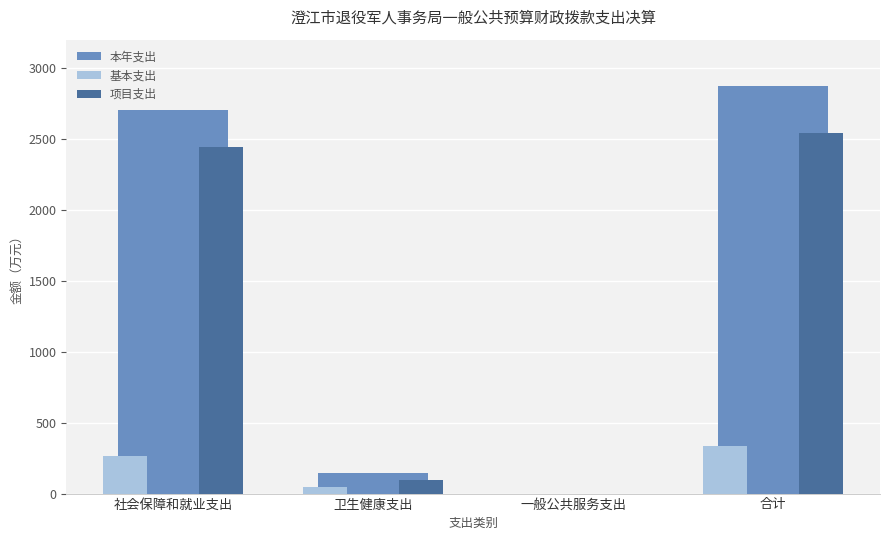

At which category does the chart reach its peak across all series?

合计